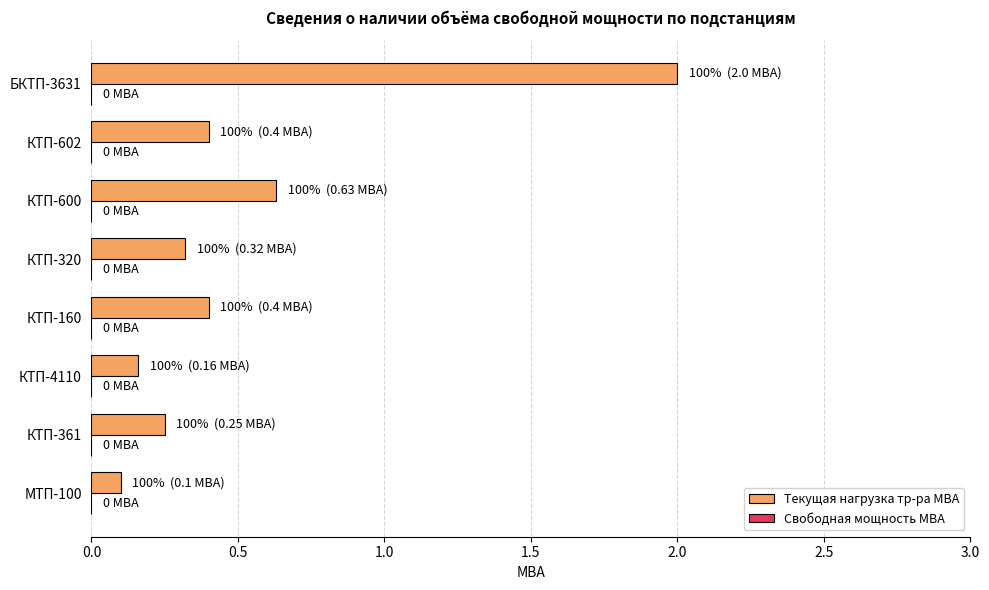

What is the maximum value shown in the chart?

2.0